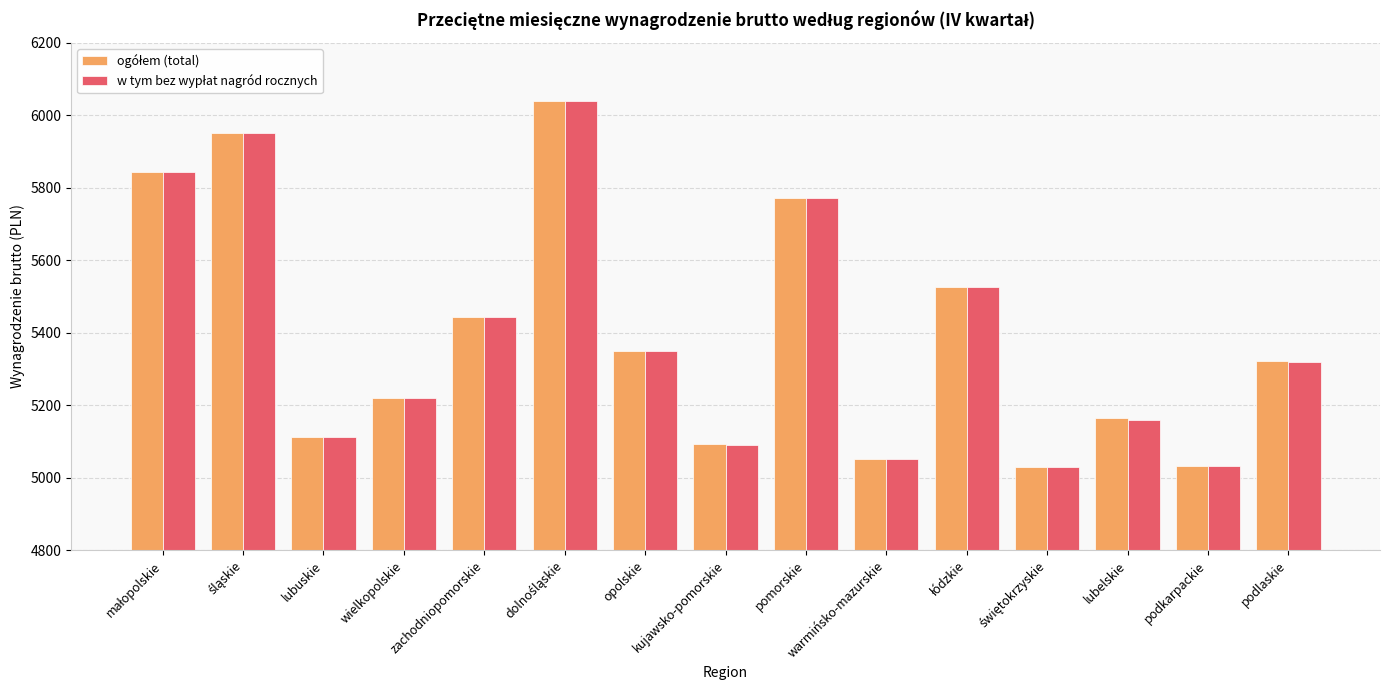

What is the smallest value displayed?

5029.4